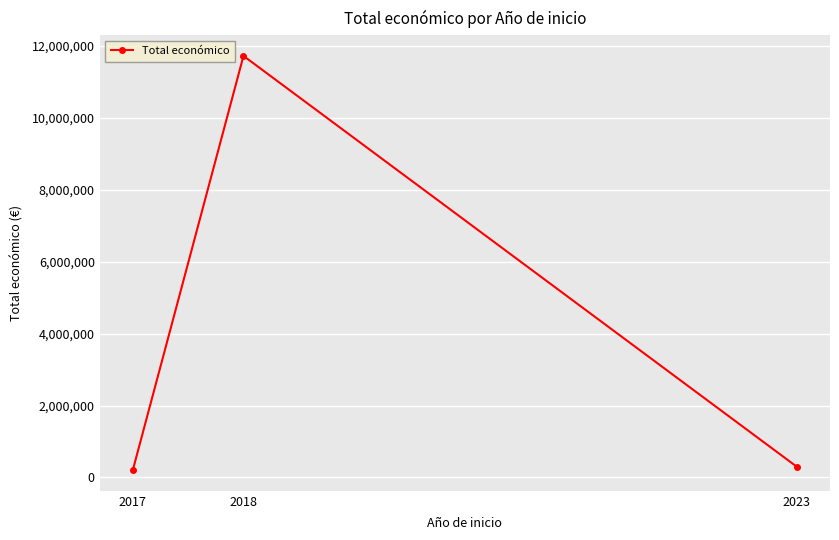

How many lines are shown in the chart?

1